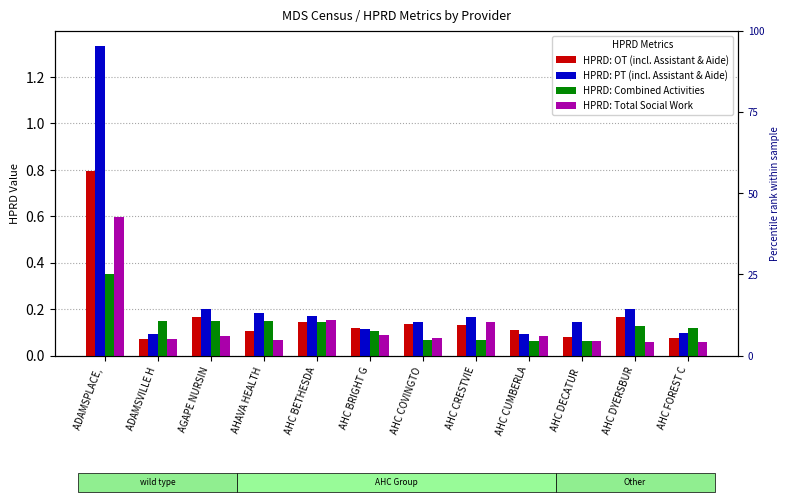

Rank the series by their maximum value, from lowest to highest.

HPRD: Combined Activities, HPRD: Total Social Work, HPRD: OT (incl. Assistant & Aide), HPRD: PT (incl. Assistant & Aide)